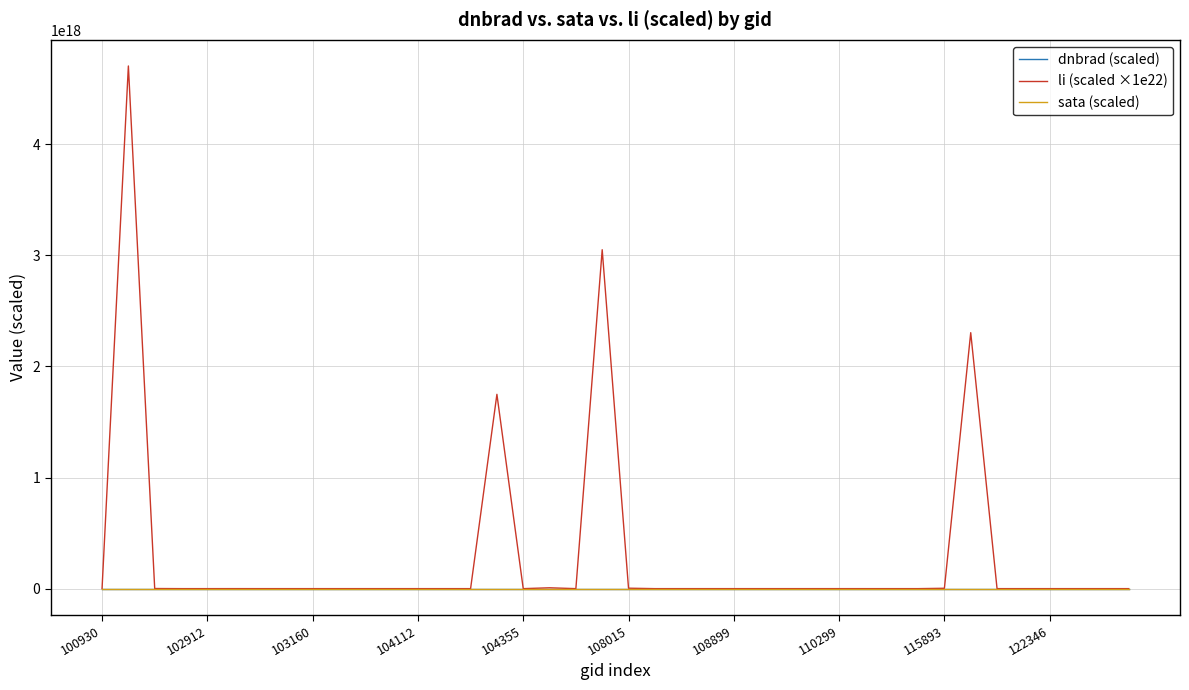

Which series has the largest total across all categories?

li (scaled ×1e22)